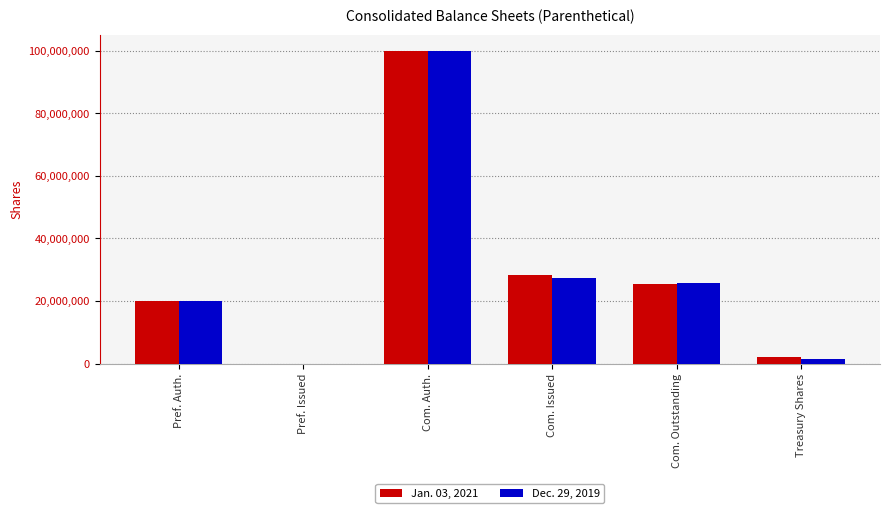

The value of Jan. 03, 2021 at Pref. Auth. is 20000000. True or false?

True